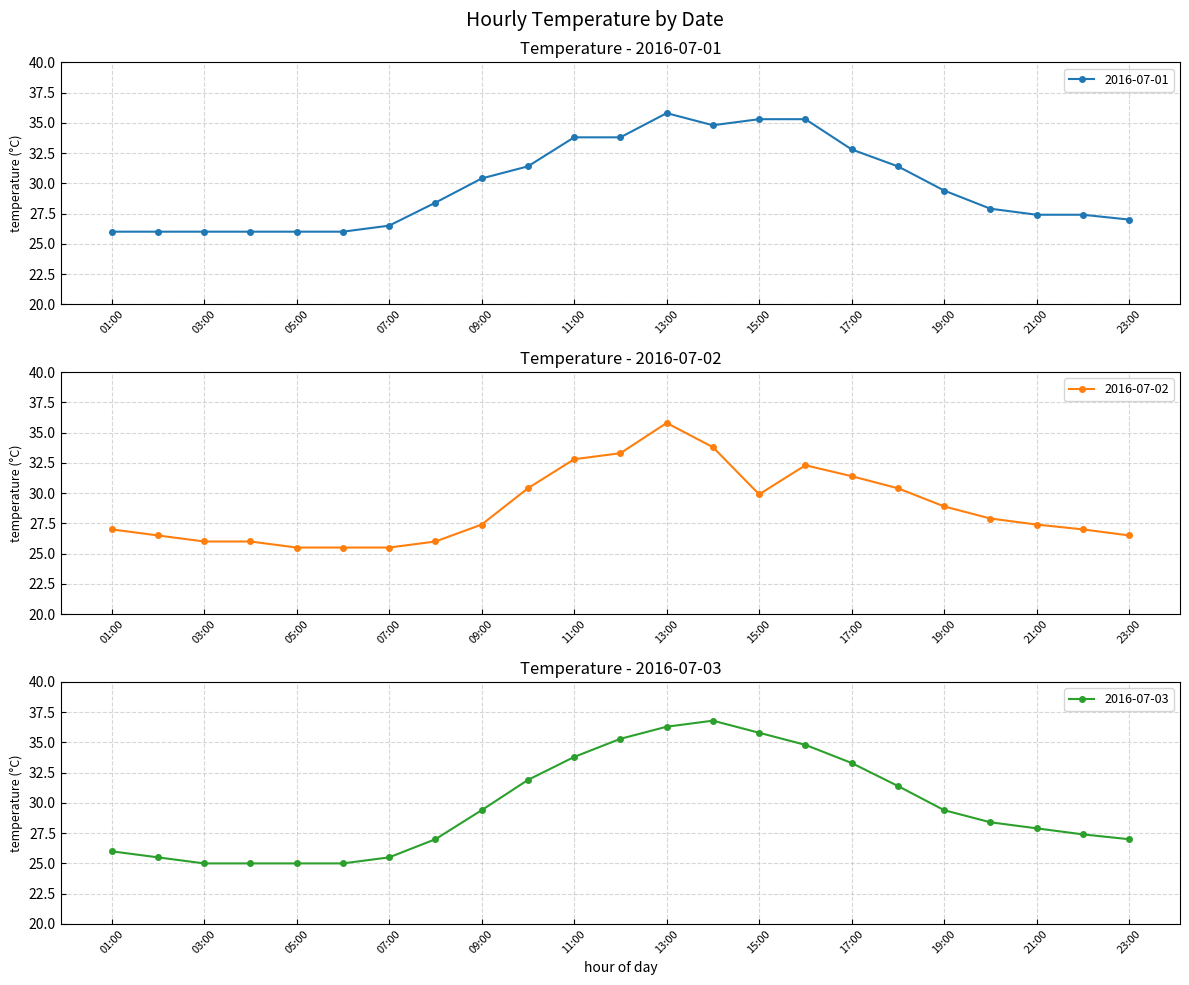

What is the difference between the 2016-07-02 values at 05:00 and 02:00?

1.0